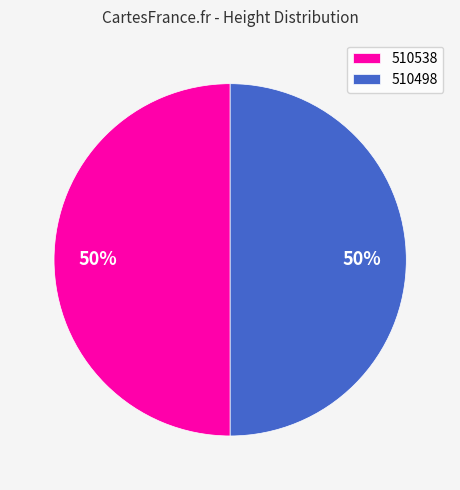

Is the sum of 510498 and 510538 greater than half?

Yes